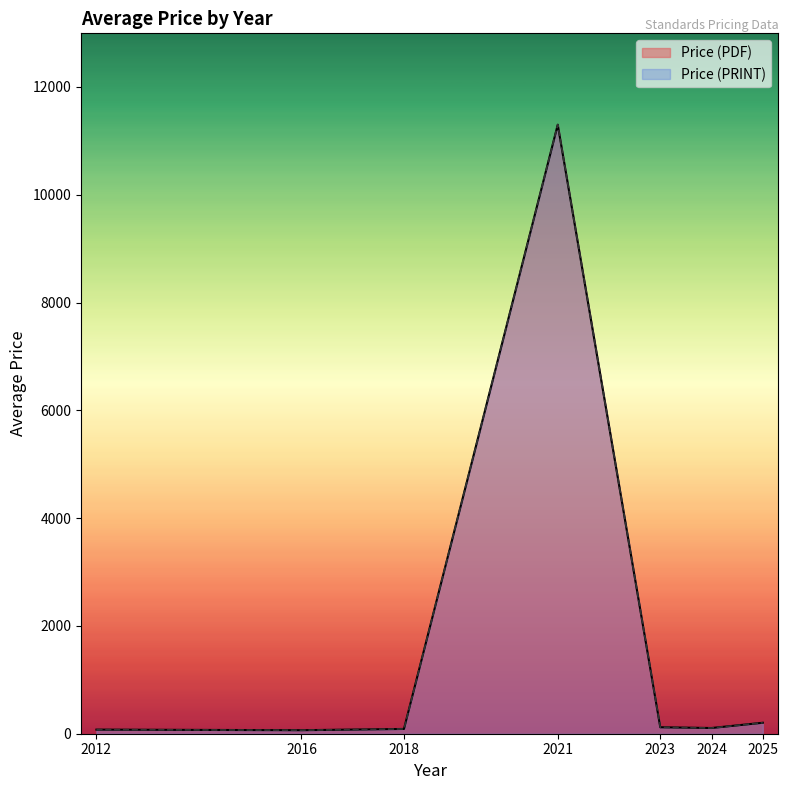

What is the maximum value for Price (PRINT)?

11300.0